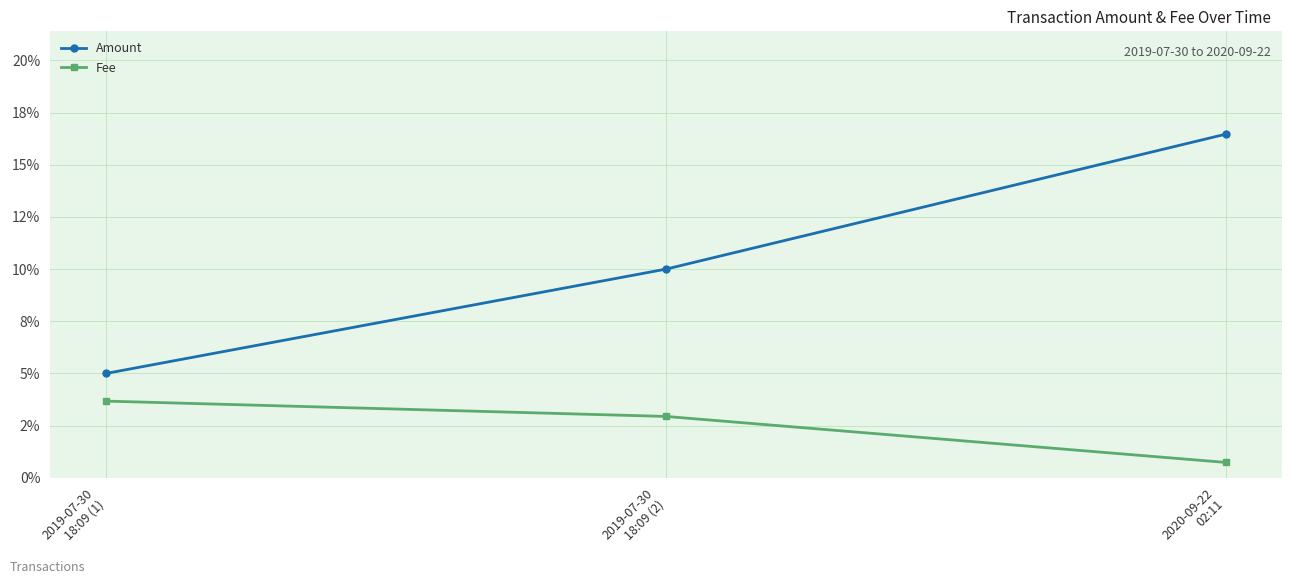

What are all the series names shown in the legend?

Amount, Fee